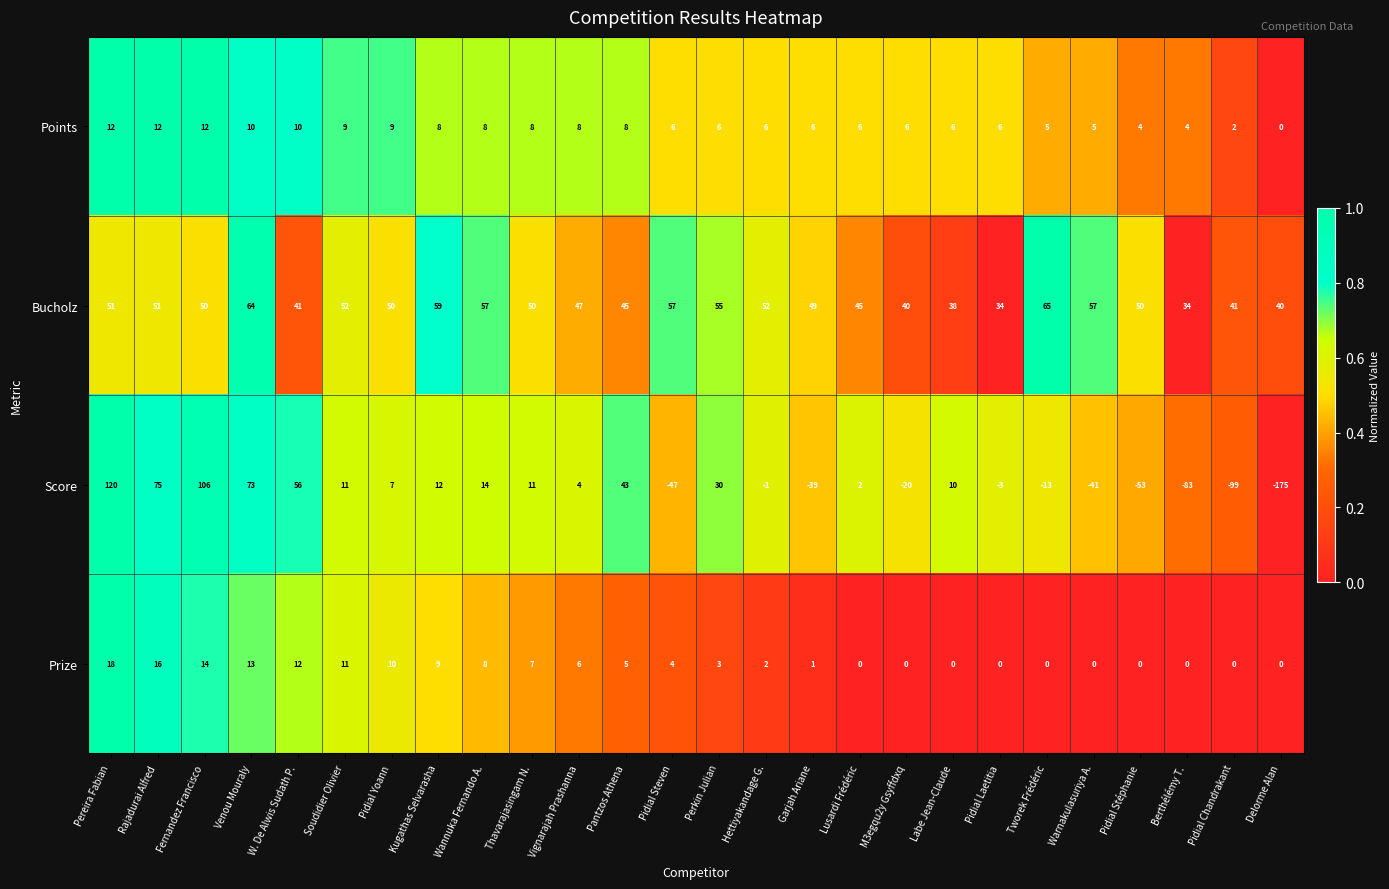

What is the difference between the second highest and second lowest values in the Bucholz series?

30